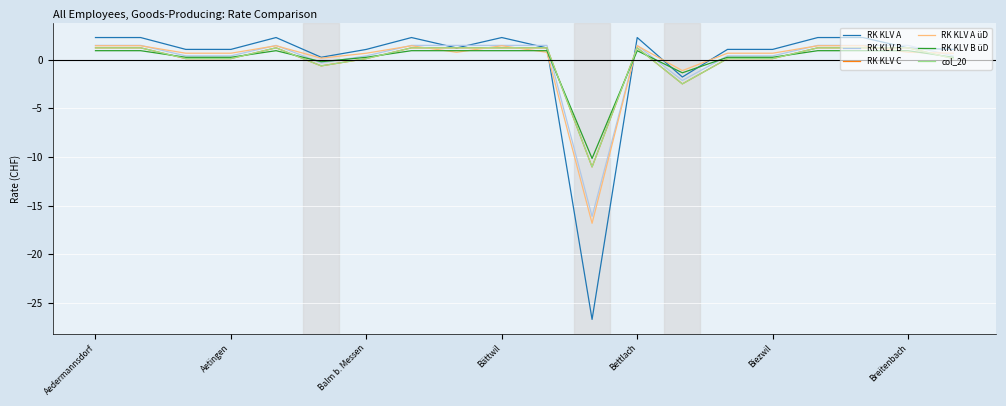

Does the chart display data point markers on the line(s)?

No